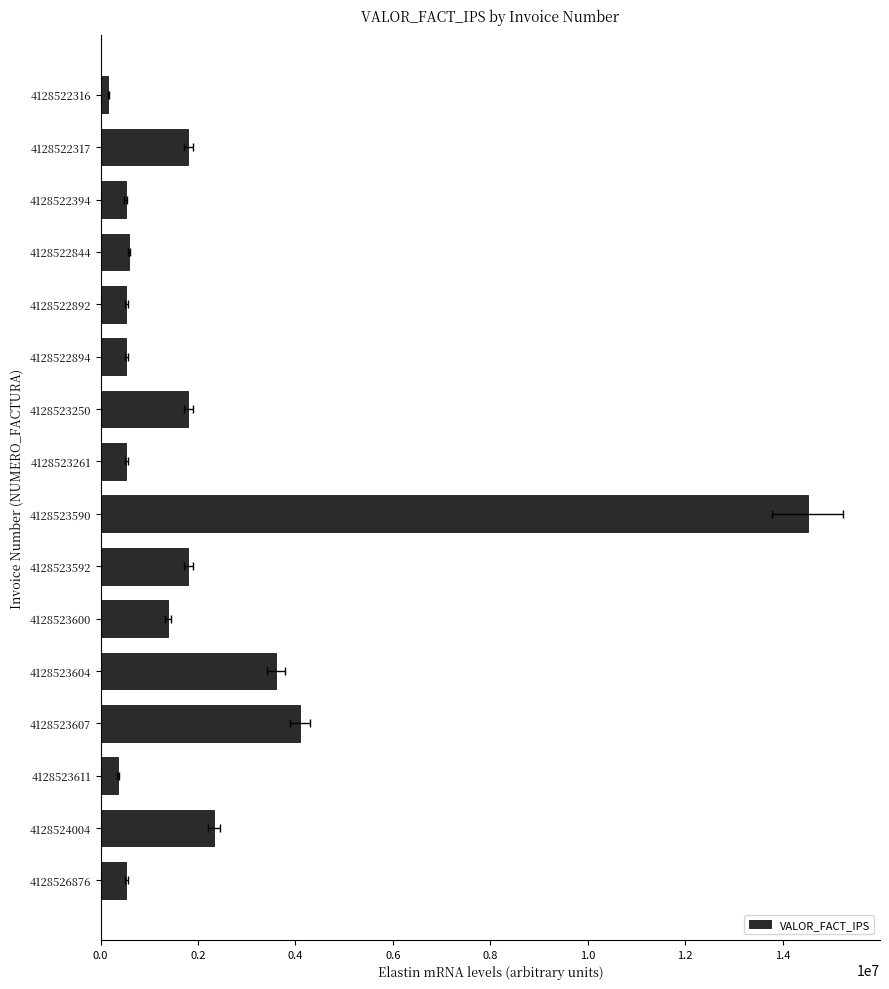

Which has a higher value, 4128522317 or 4128522892?

4128522317